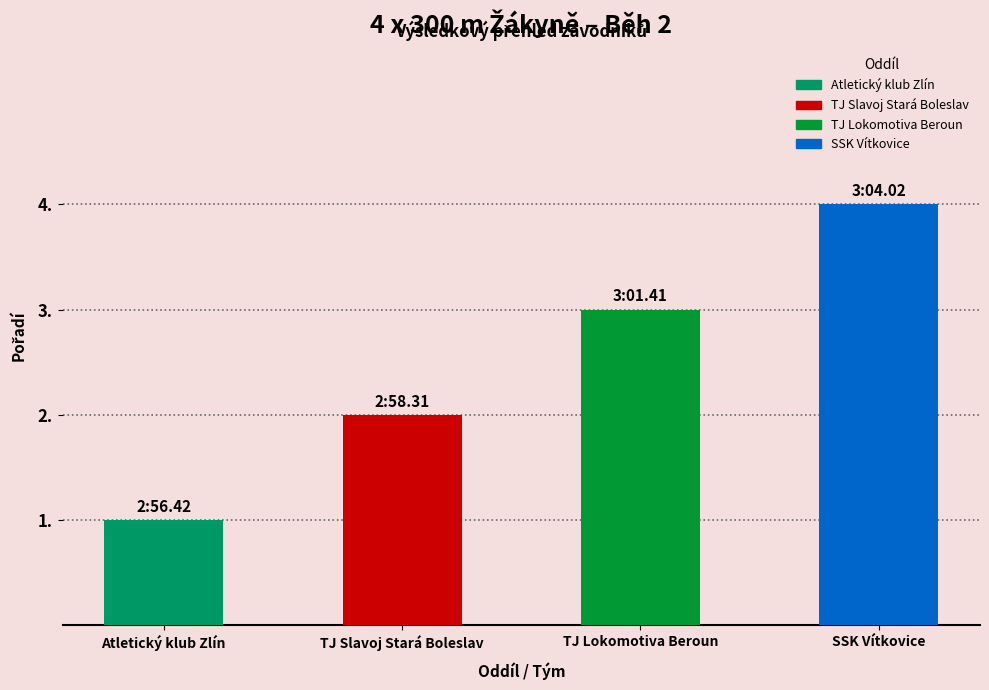

Are the bars horizontal?

No